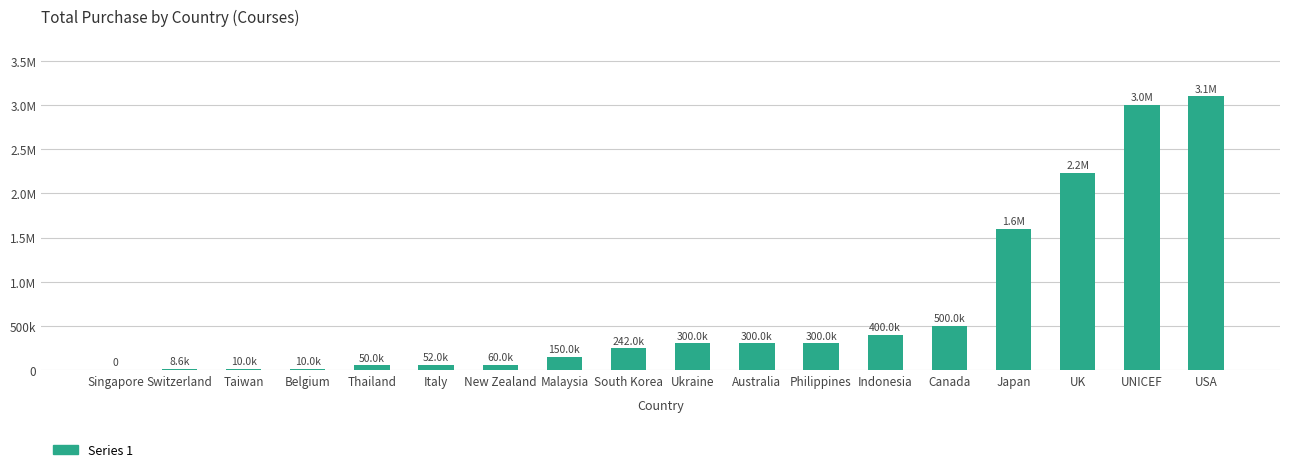

Reading left to right, transcribe all the data shown in this chart.

Singapore=0	Switzerland=8640	Taiwan=10000	Belgium=10000	Thailand=50000	Italy=52000	New Zealand=60000	Malaysia=150000	South Korea=242000	Ukraine=300000	Australia=300000	Philippines=300000	Indonesia=400000	Canada=500000	Japan=1600000	UK=2230000	UNICEF=3000000	USA=3100000